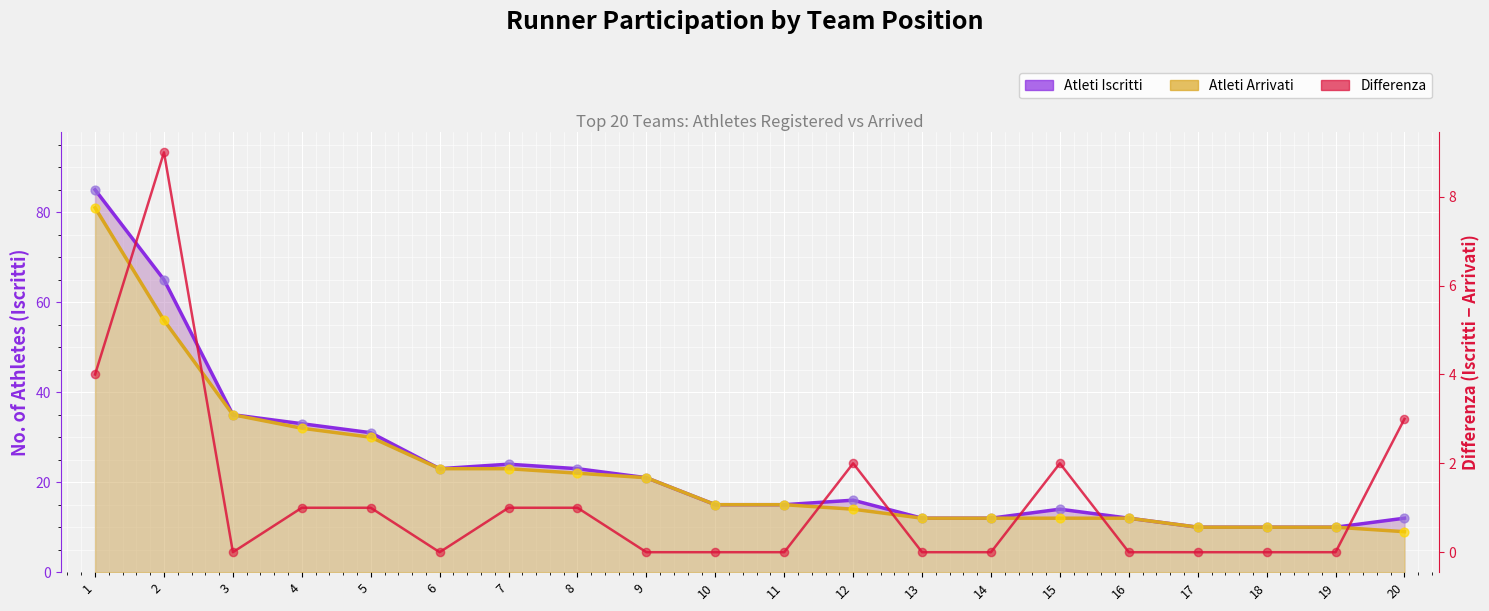

What are all the series names shown in the legend?

Atleti Iscritti, Atleti Arrivati, Differenza (Iscritti - Arrivati)